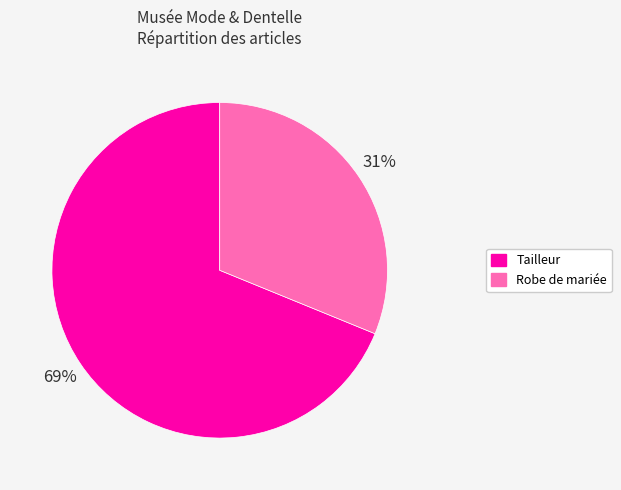

Which category has the biggest portion of the pie?

Tailleur